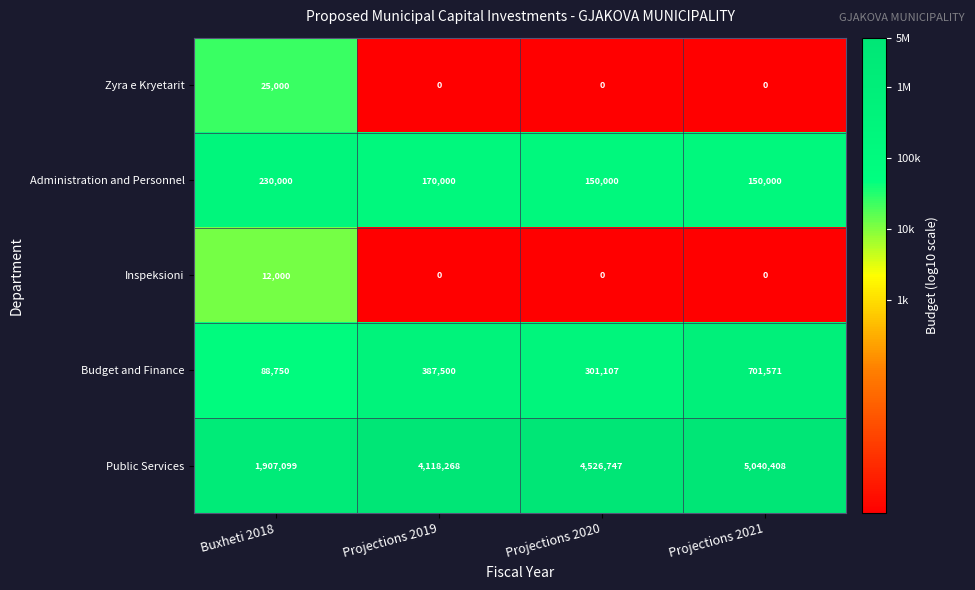

Reading left to right, list all the values displayed in this chart.

Zyra e Kryetarit: Buxheti 2018=25000	Projections 2019=0	Projections 2020=0	Projections 2021=0
Administration and Personnel: Buxheti 2018=230000	Projections 2019=170000	Projections 2020=150000	Projections 2021=150000
Inspeksioni: Buxheti 2018=12000	Projections 2019=0	Projections 2020=0	Projections 2021=0
Budget and Finance: Buxheti 2018=88750	Projections 2019=387500	Projections 2020=301107	Projections 2021=701571
Public Services: Buxheti 2018=1907099	Projections 2019=4118268	Projections 2020=4526747	Projections 2021=5040408